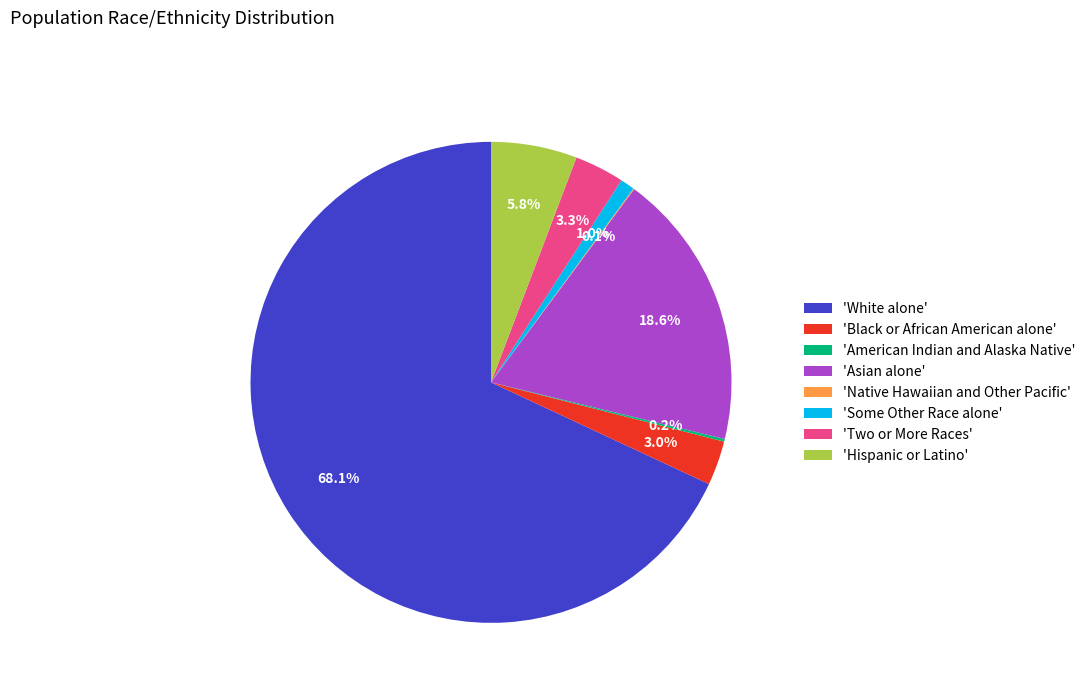

Which has a higher value, 'Black or African American alone' or 'Asian alone'?

'Asian alone'